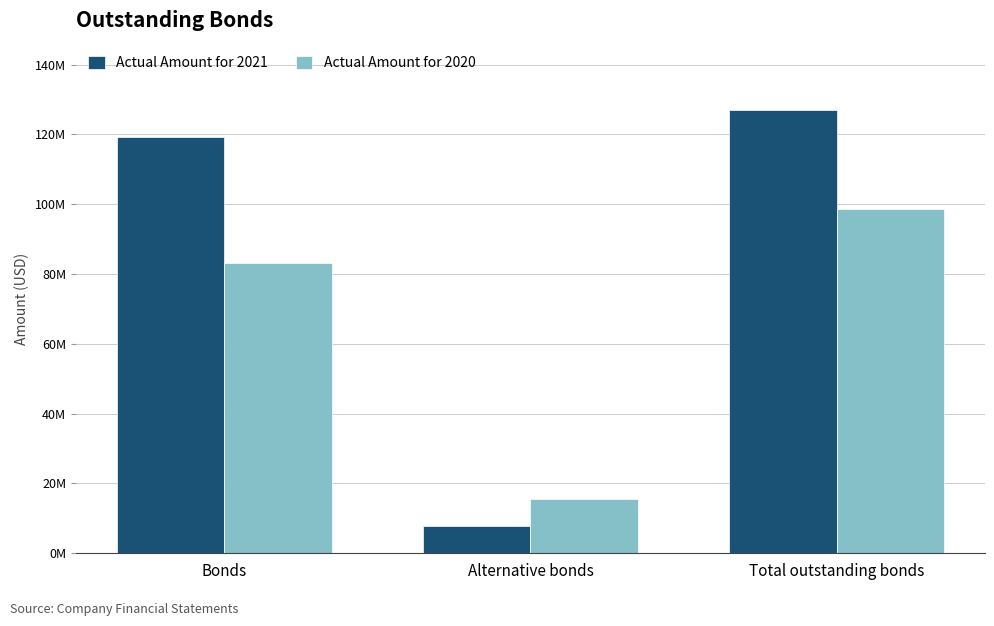

What is the difference between the highest and lowest values at Bonds?

35944180